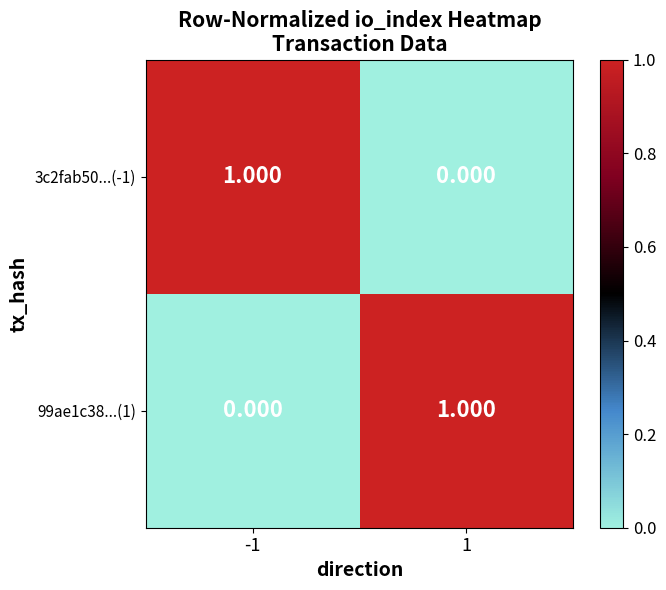

Is the value of 99ae1c38...(1) at 1 greater than the value of 3c2fab50...(-1) at 1?

Yes